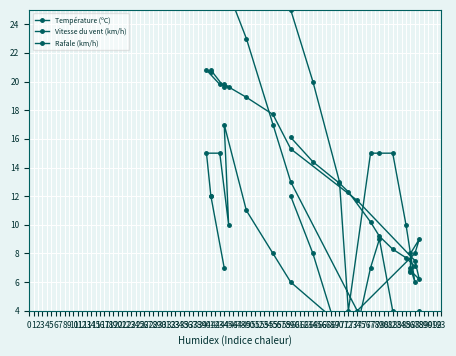

What is the average value of the Température (ºC) series?

13.8